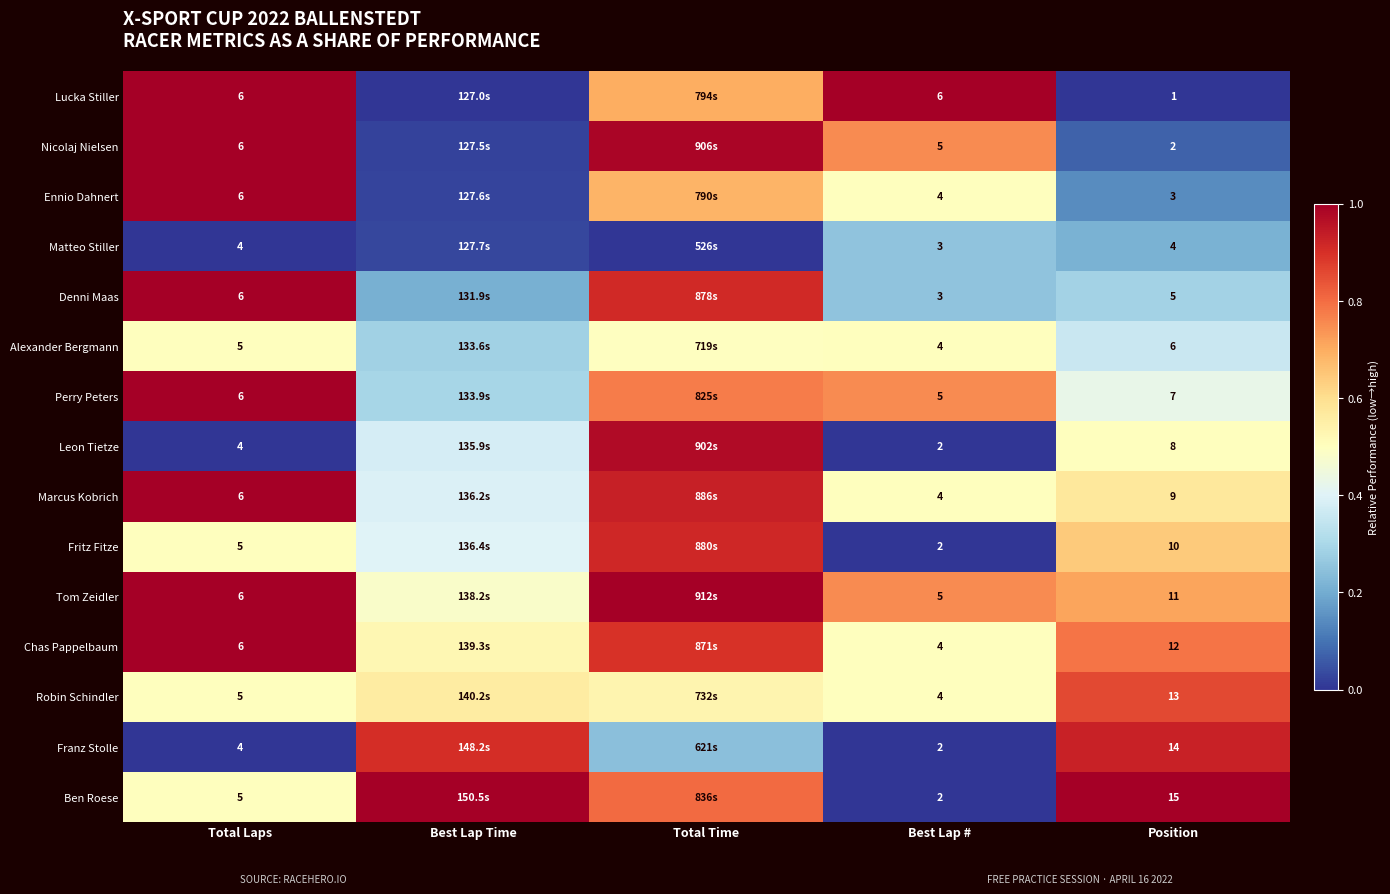

Is the value of Robin Schindler at Position greater than the value of Ennio Dahnert at Best Lap #?

Yes